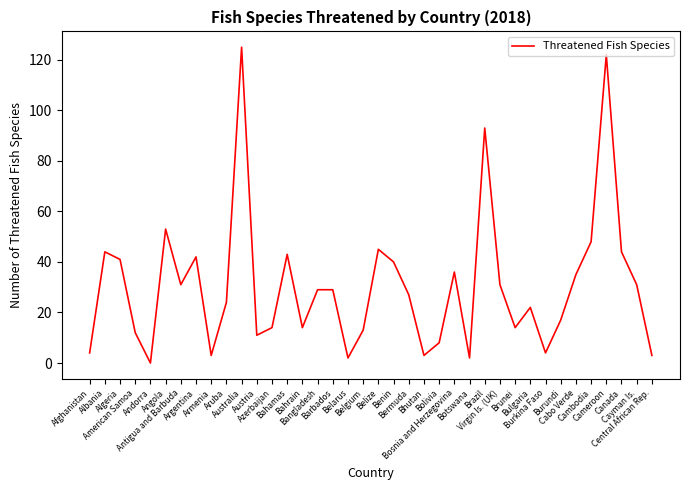

Between Bangladesh and Argentina, which is larger?

Argentina